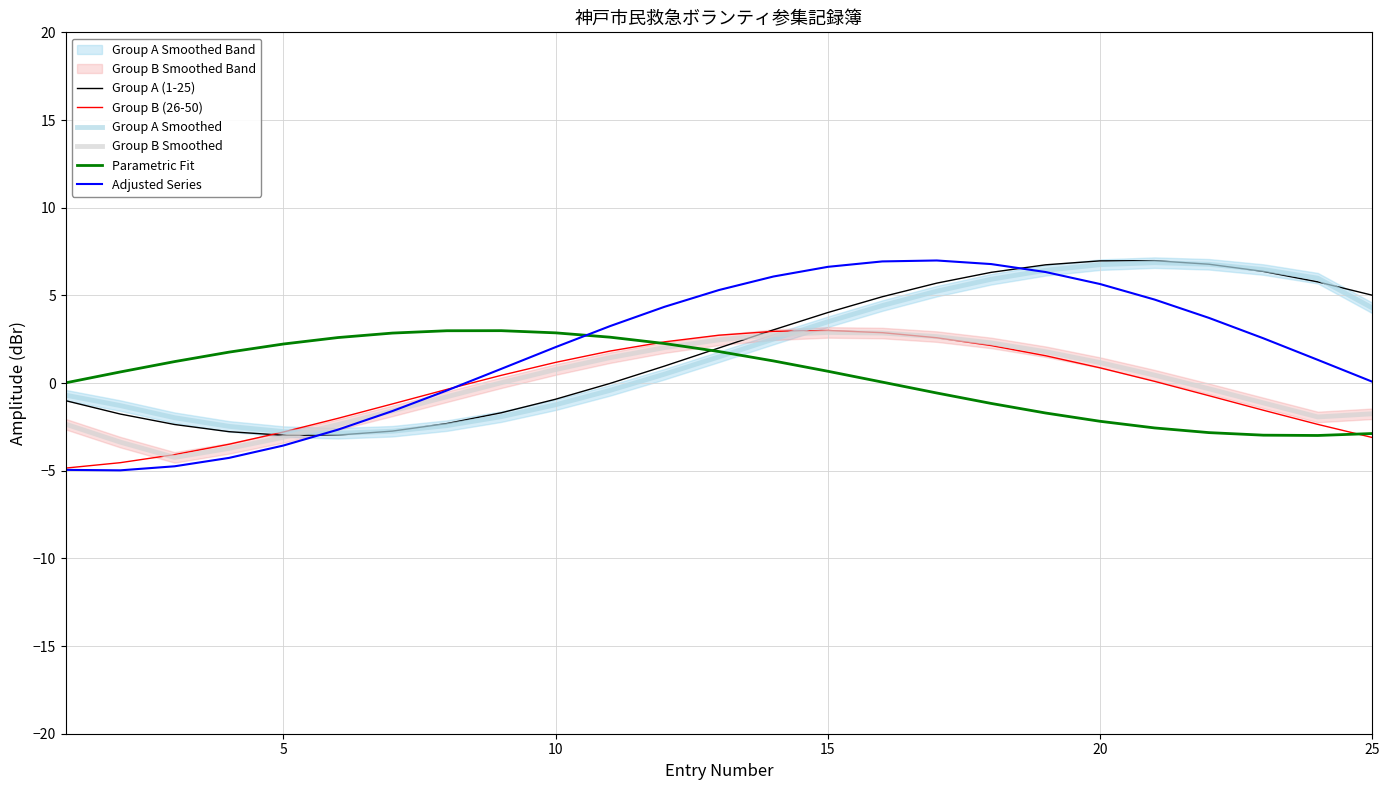

What is the minimum value for Adjusted Series?

-5.0